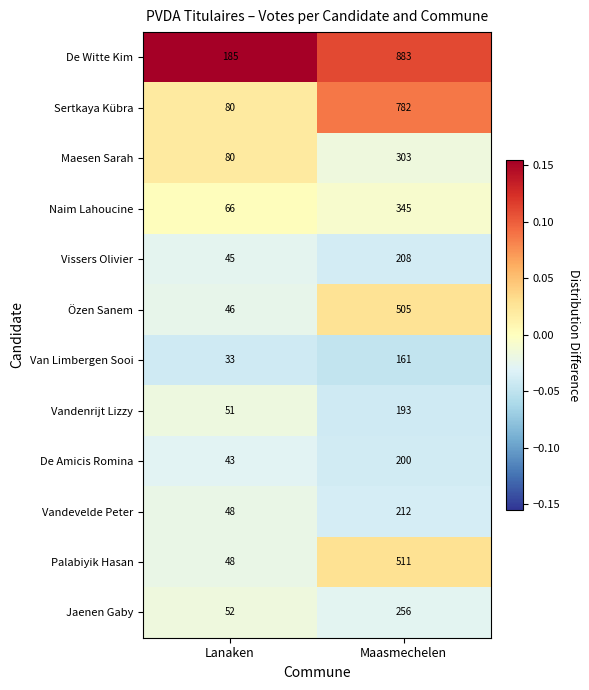

Which series changed the most between Lanaken and Maasmechelen?

Sertkaya Kübra